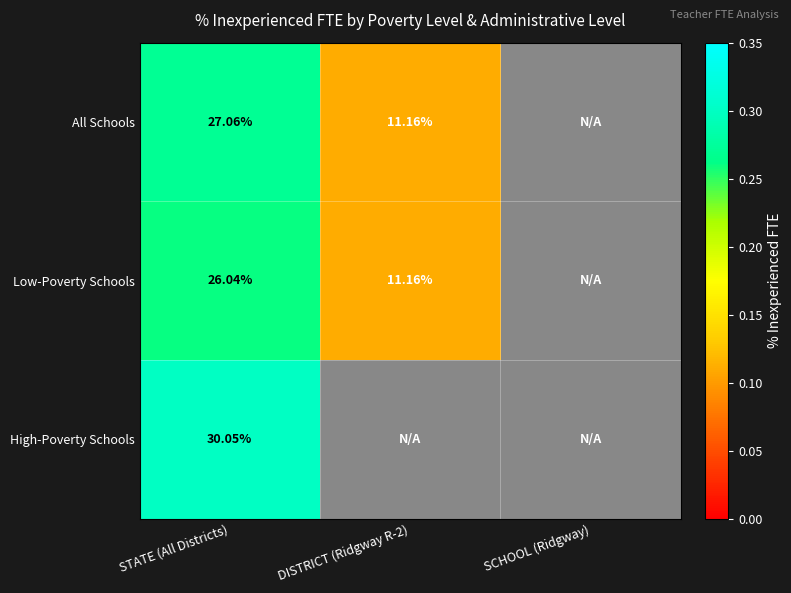

Rank the series at STATE (All Districts) from lowest to highest value.

Low-Poverty Schools, All Schools, High-Poverty Schools